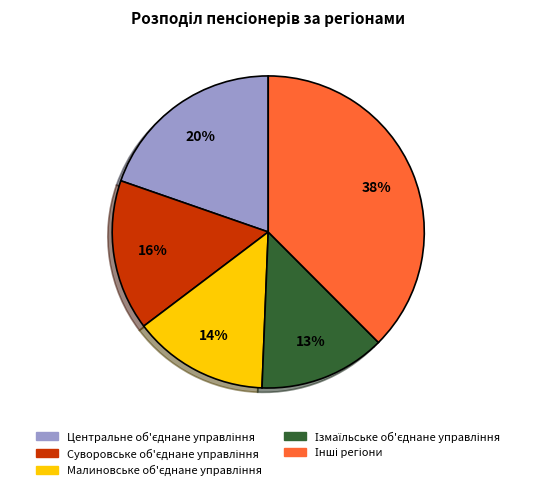

Does any single category account for the majority?

No